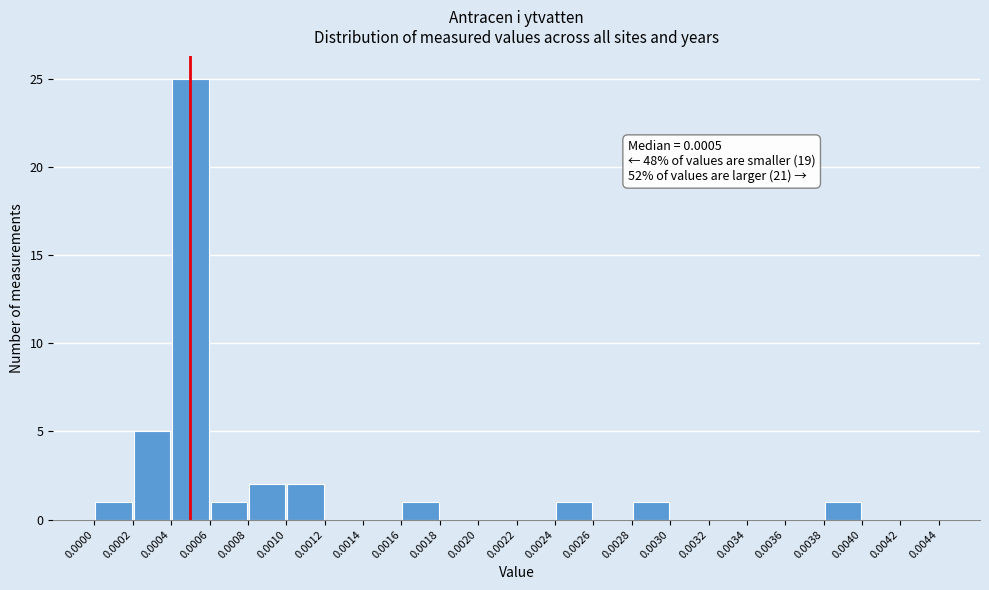

Which range on the x-axis has the tallest bar?

0.0004 to 0.0006